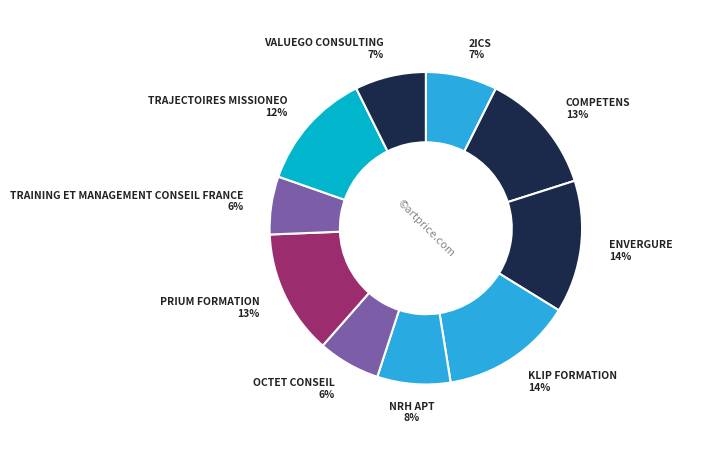

Which has a higher value, COMPETENS or ENVERGURE?

ENVERGURE